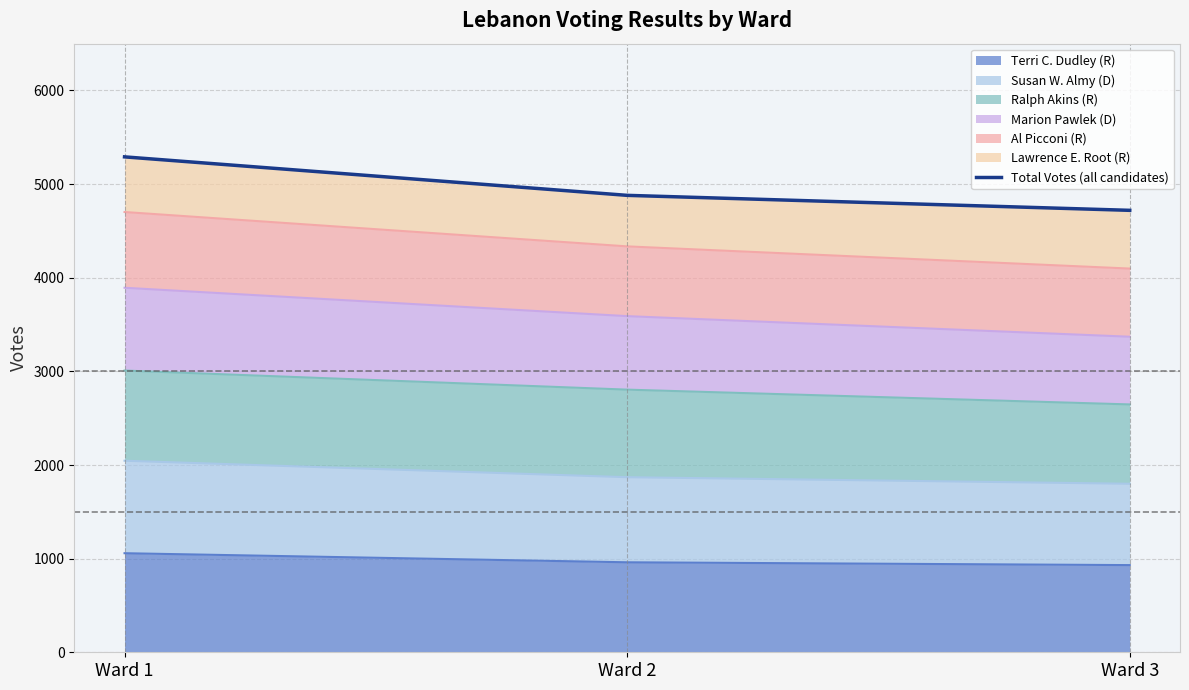

Between Ward 3 and Ward 2, which is larger?

Ward 2